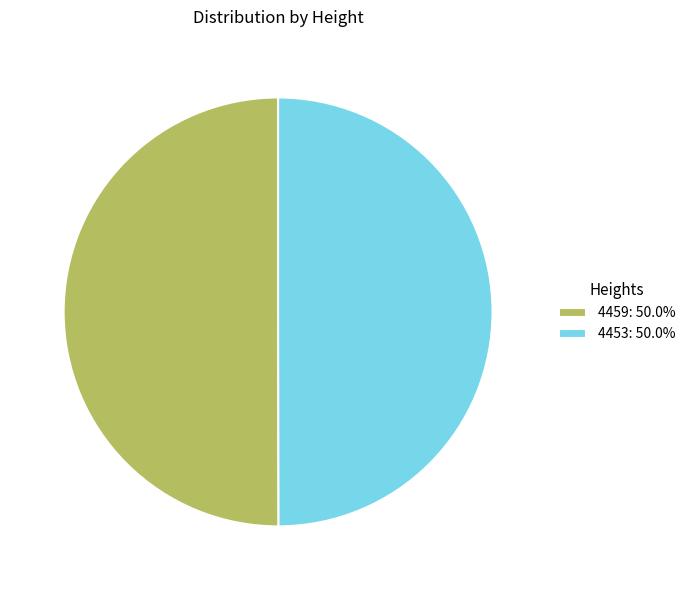

Approximately how many times larger is the value at 4453: 50.0% compared to 4459: 50.0%?

1.0